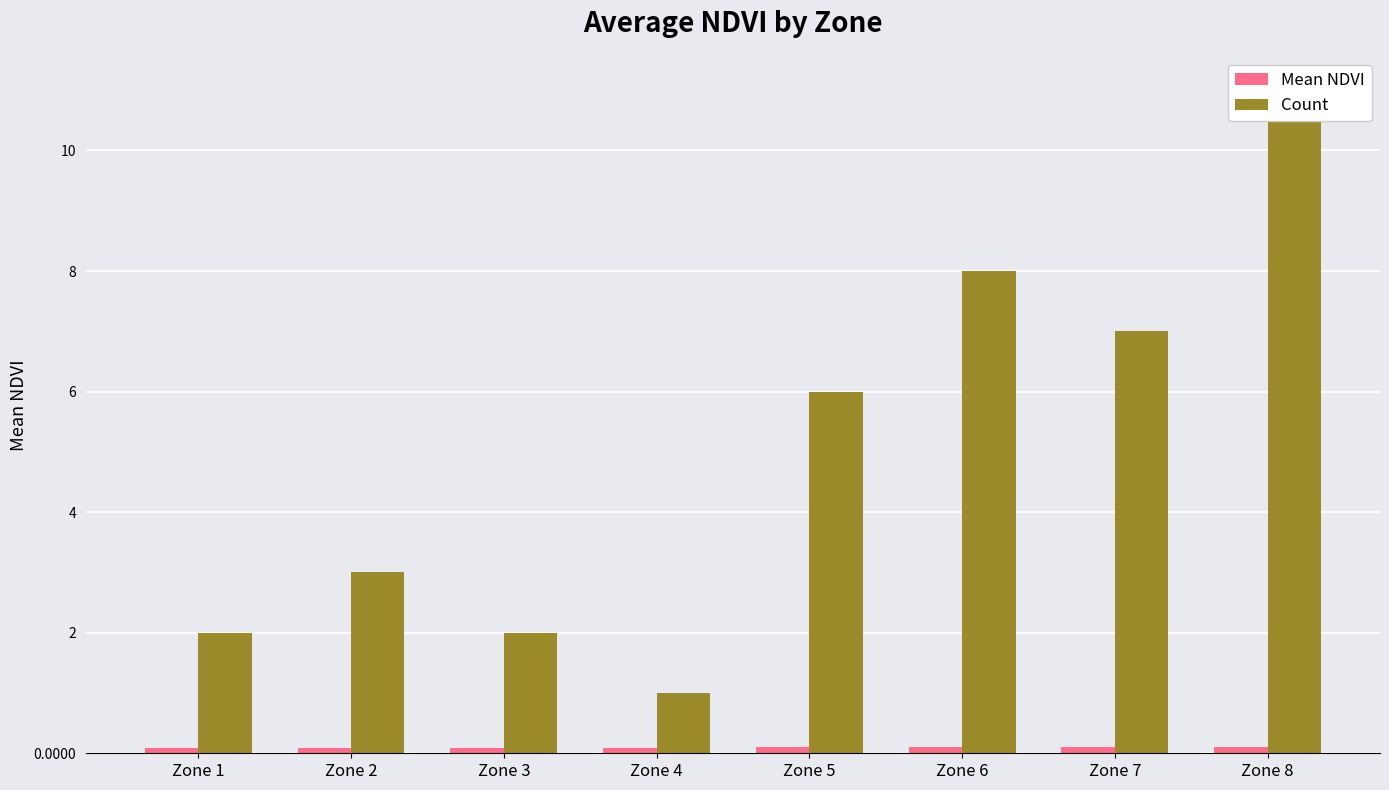

How many bars are there in total?

16